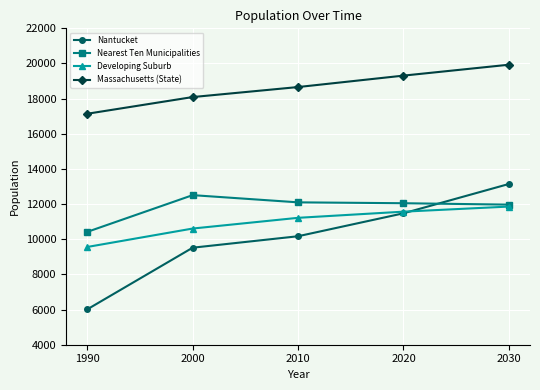

How many values in the Developing Suburb series are below 11220?

2